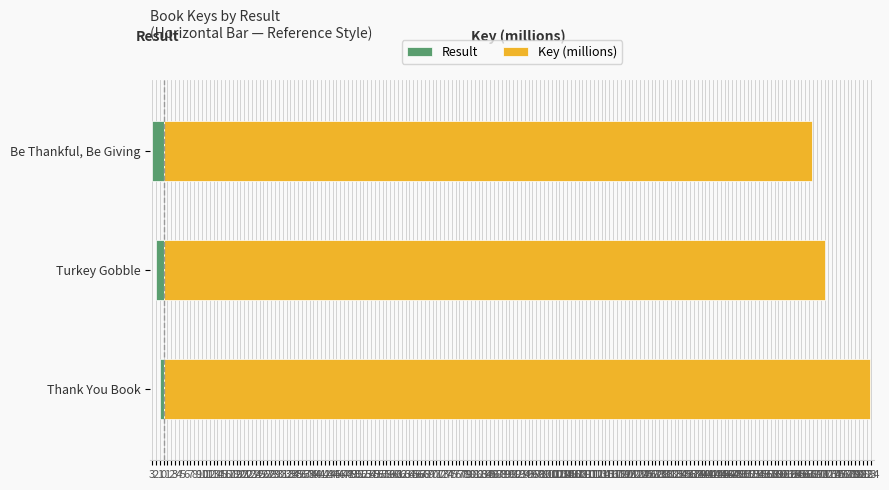

What is the difference between the maximum and second lowest values in the Key (millions) series?

11.9